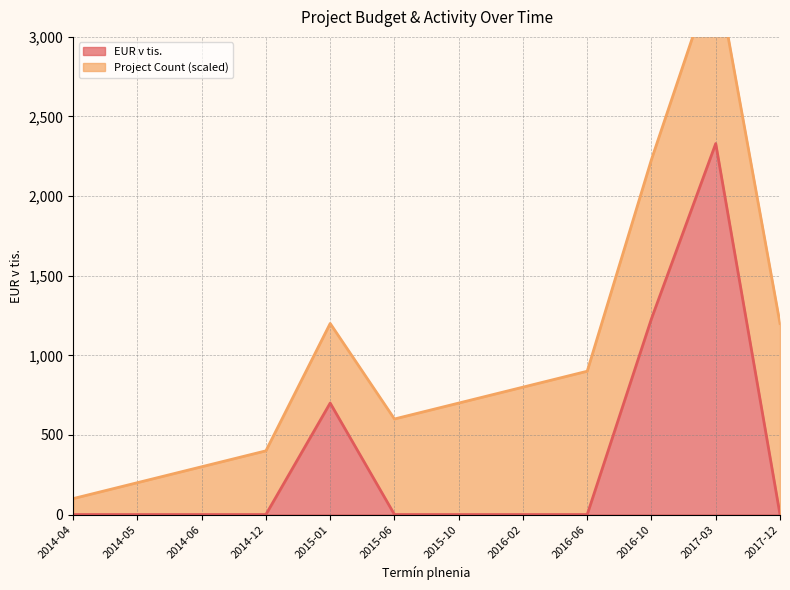

Where is the first local maximum?

2015-01